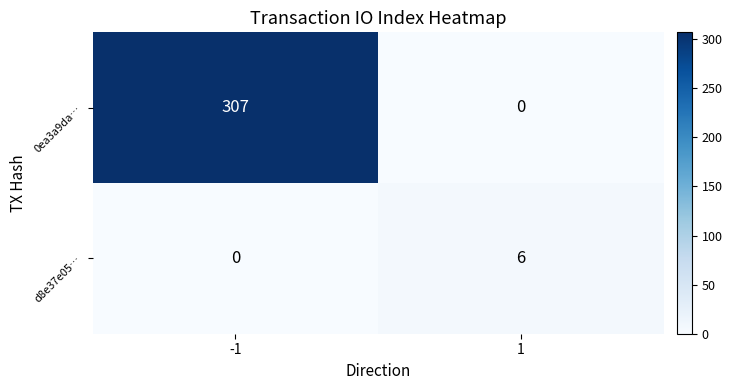

List the series in order of their peak value, lowest first.

d8e37e05…, 0ea3a9da…